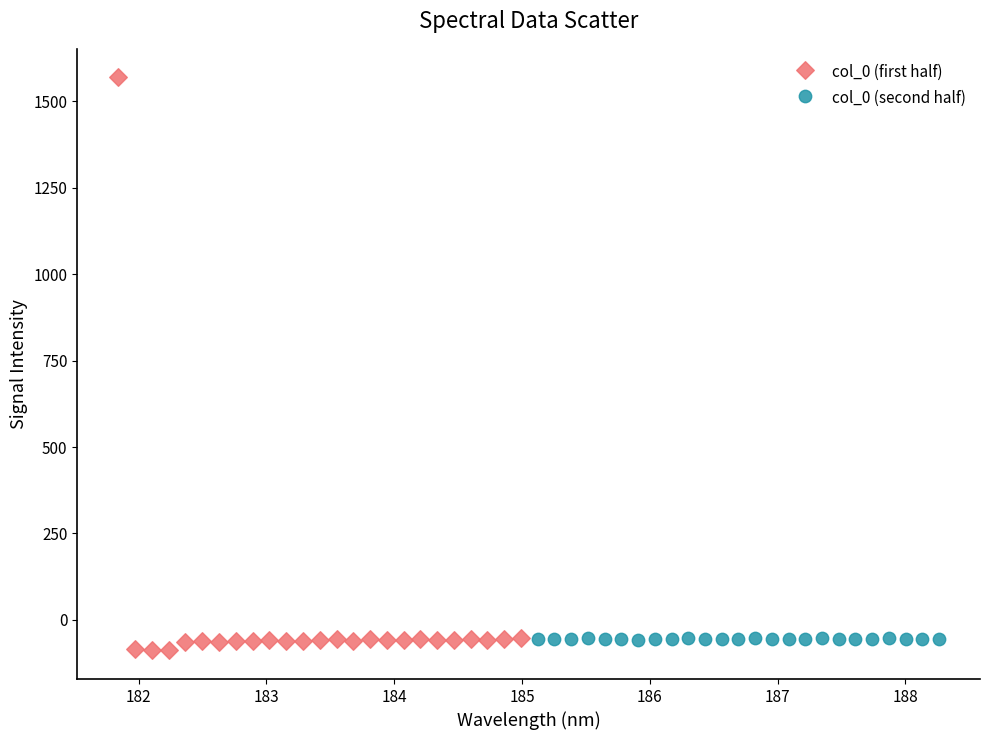

Which series contains the highest Y value?

col_0 (first half)